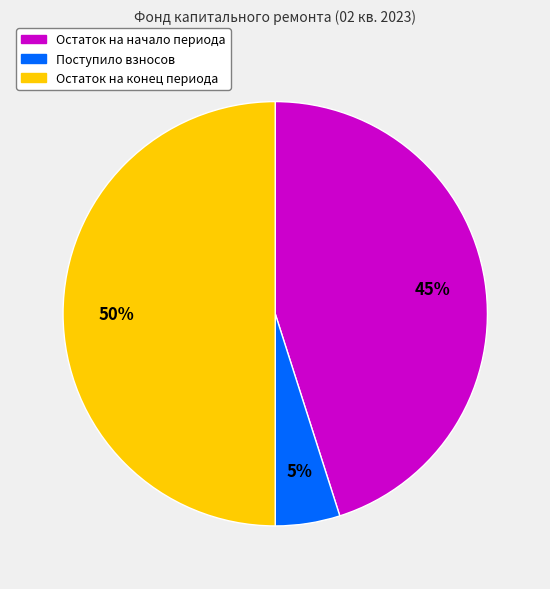

To the nearest percent, what is the difference between the largest and smallest slice percentages?

45%